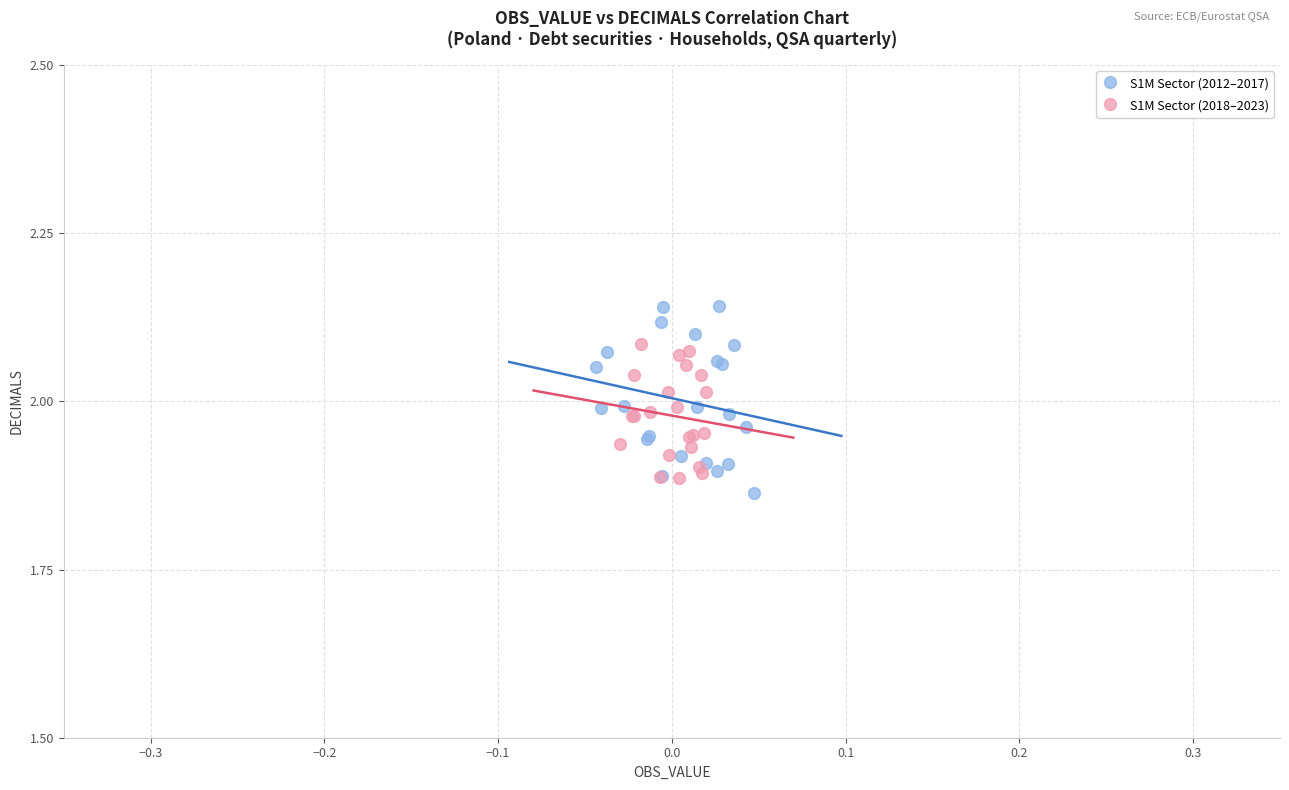

Which series has the widest spread of Y values?

S1M Sector (2012–2017)